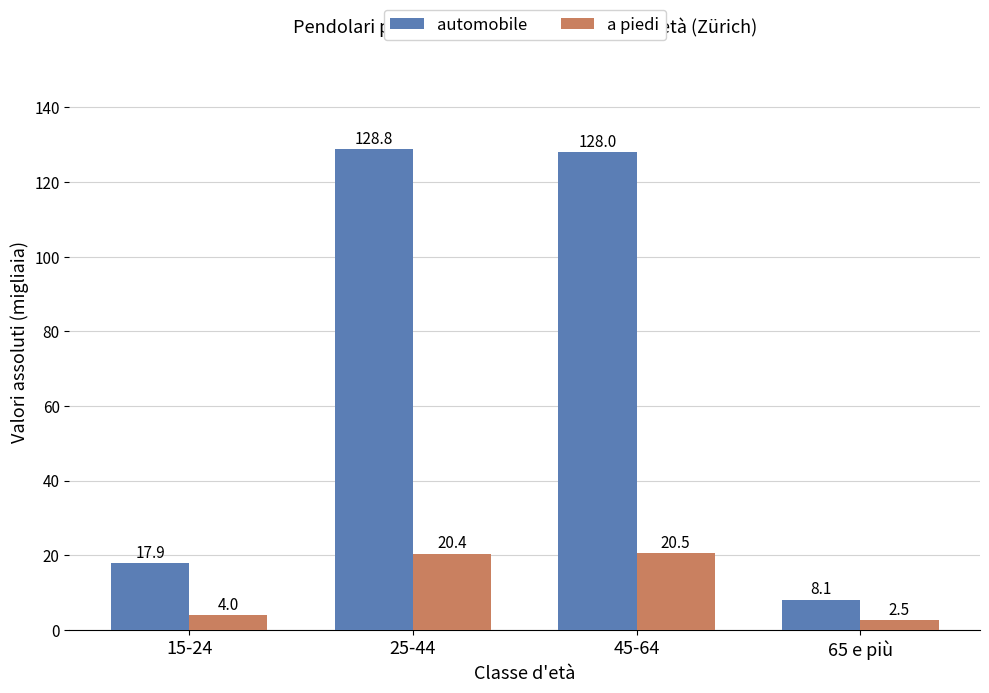

Where is a piedi nearest to the value 11?

15-24